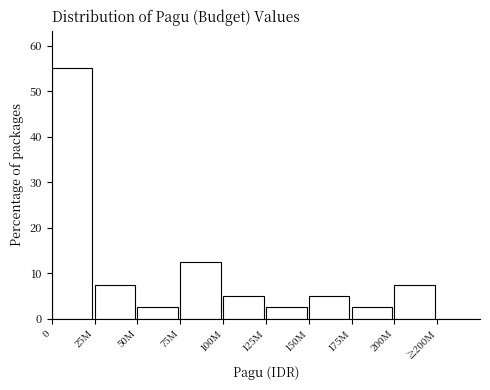

Reading left to right, what are all the values shown in this chart?

0=55.0	25M=7.5	50M=2.5	75M=12.5	100M=5.0	125M=2.5	150M=5.0	175M=2.5	200M=7.5	≥200M=0.0